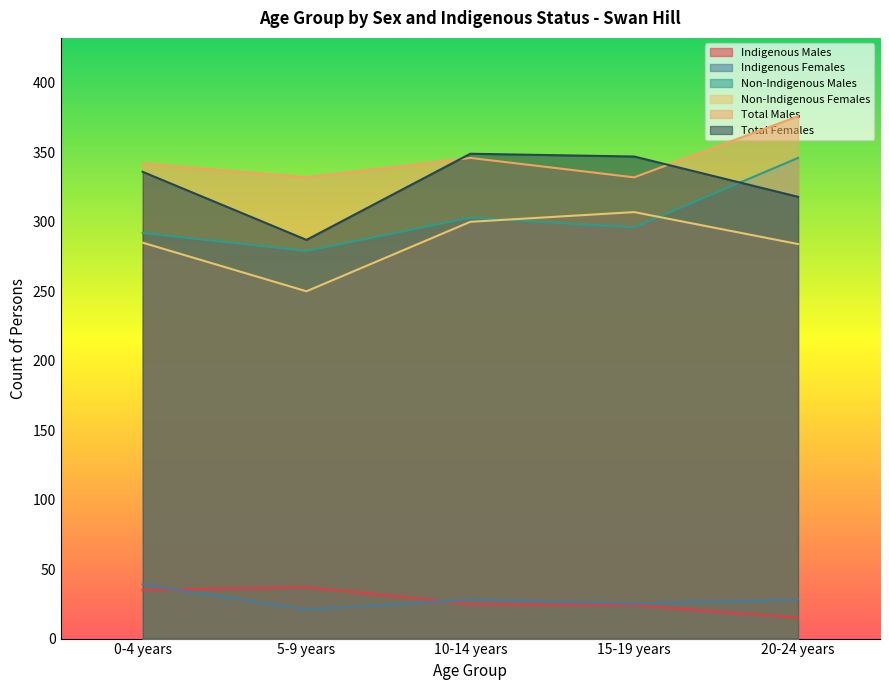

Does the chart display data point markers on the line(s)?

No